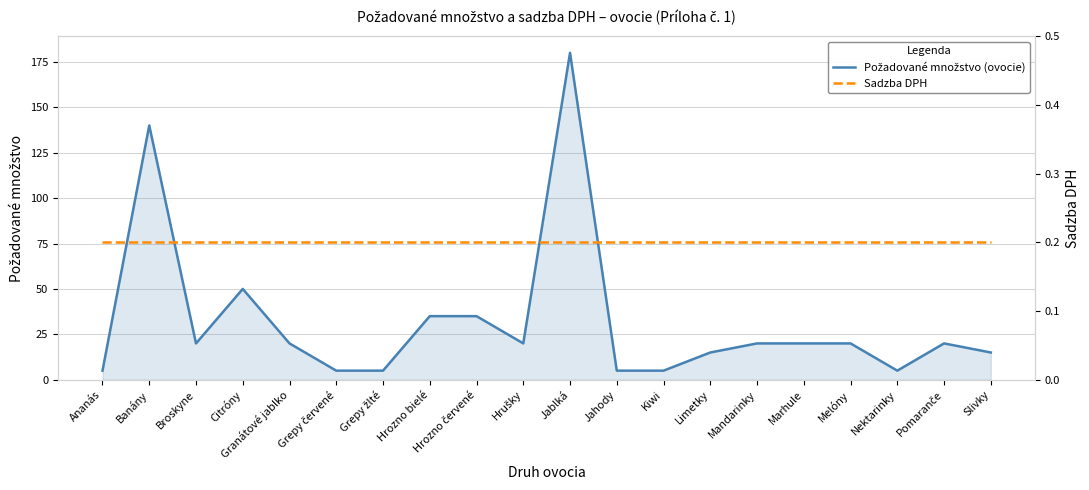

Rank the categories by Požadované množstvo (ovocie) value from highest to lowest.

Jablká, Banány, Citróny, Hrozno bielé, Hrozno červené, Broskyne, Granátové jablko, Hrušky, Mandarinky, Marhule, Melóny, Pomaranče, Limetky, Slivky, Ananás, Grepy červené, Grepy žlté, Jahody, Kiwi, Nektarinky